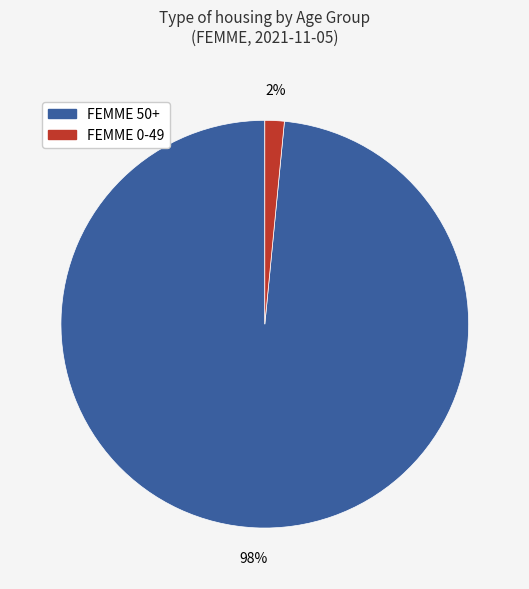

Which slice is the smallest?

FEMME 0-49